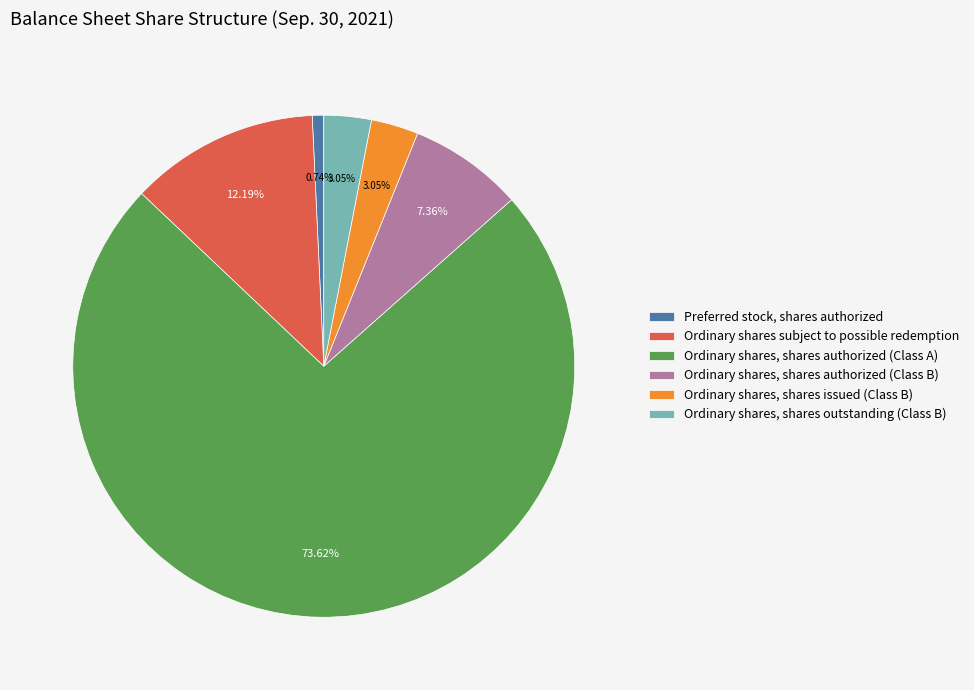

What percentage do Ordinary shares, shares authorized (Class A) and Ordinary shares, shares authorized (Class B) together represent?

81.0%